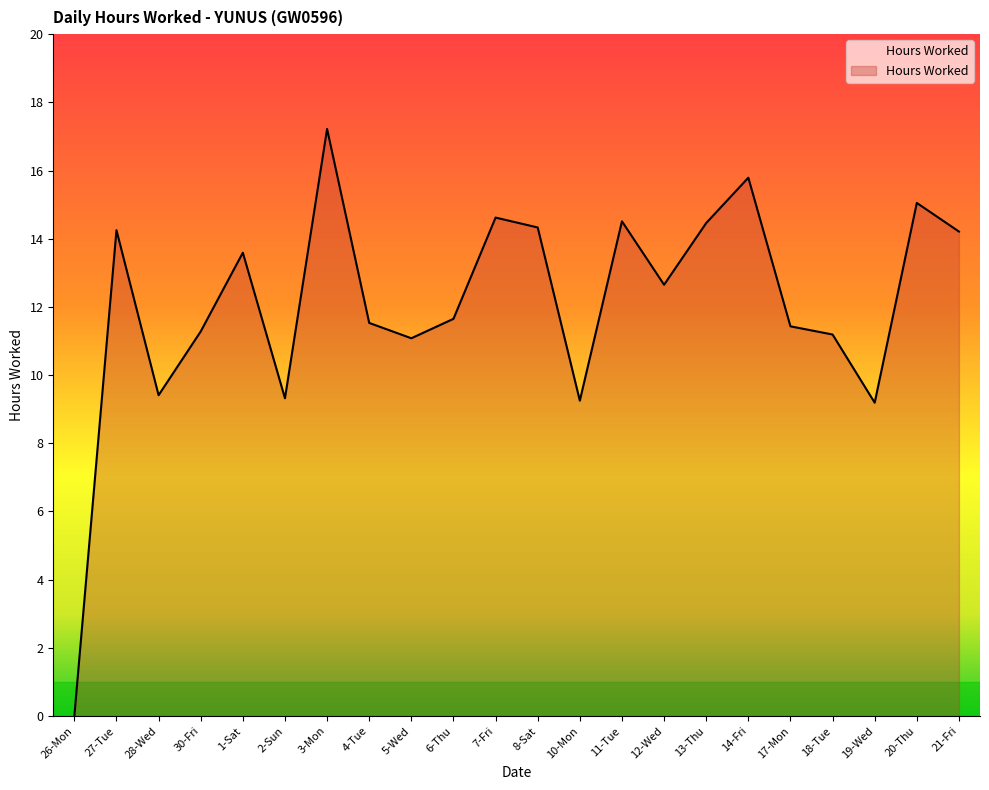

How many lines are shown in the chart?

1